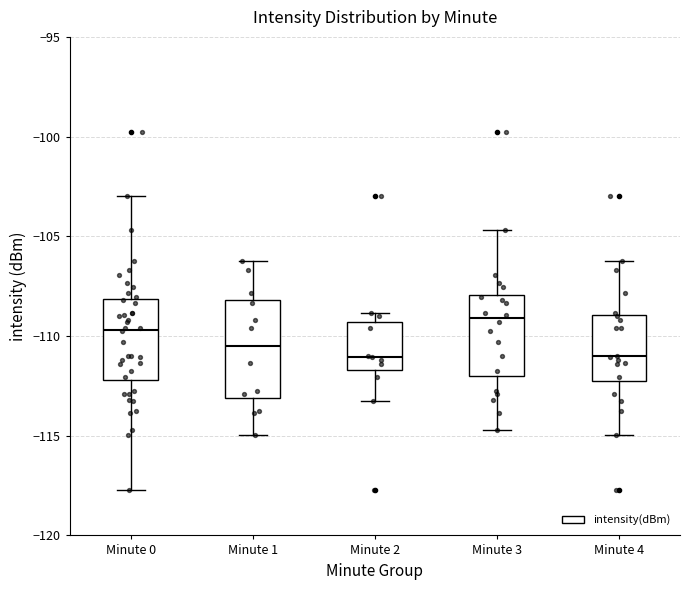

Reading left to right, transcribe this box plot: for each box, give where its median line is, the range the box spans, and where its two whiskers end, as read against the y-axis. The values are not printed on the chart, so give them approximately, as read against the axis.

Minute 0: median -109.5, box -112.0 to -108.0, whiskers -117.5 to -103.0
Minute 1: median -110.5, box -113.0 to -108.0, whiskers -115.0 to -106.0
Minute 2: median -111.0, box -111.5 to -109.5, whiskers -113.5 to -109.0
Minute 3: median -109.0, box -112.0 to -108.0, whiskers -114.5 to -104.5
Minute 4: median -111.0, box -112.5 to -109.0, whiskers -115.0 to -106.0